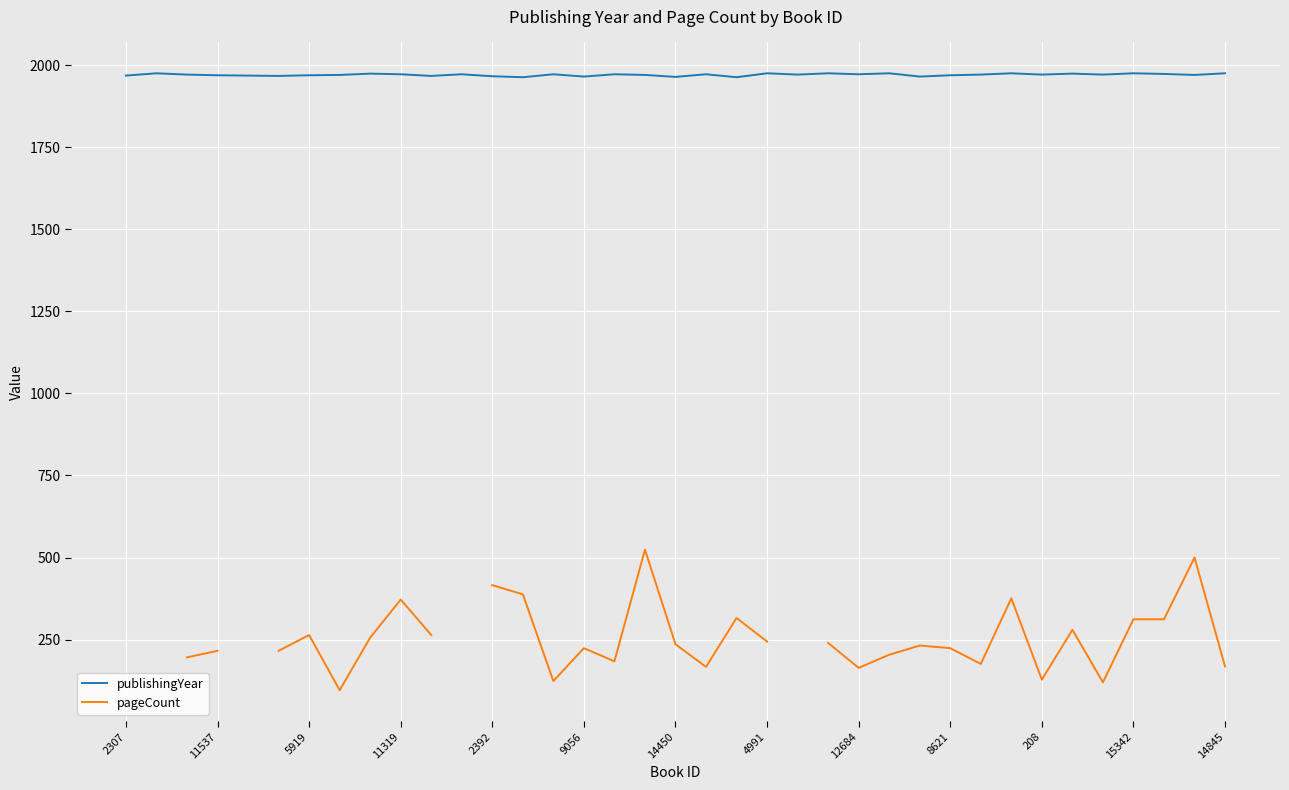

What is the lowest value of the publishingYear series?

1963